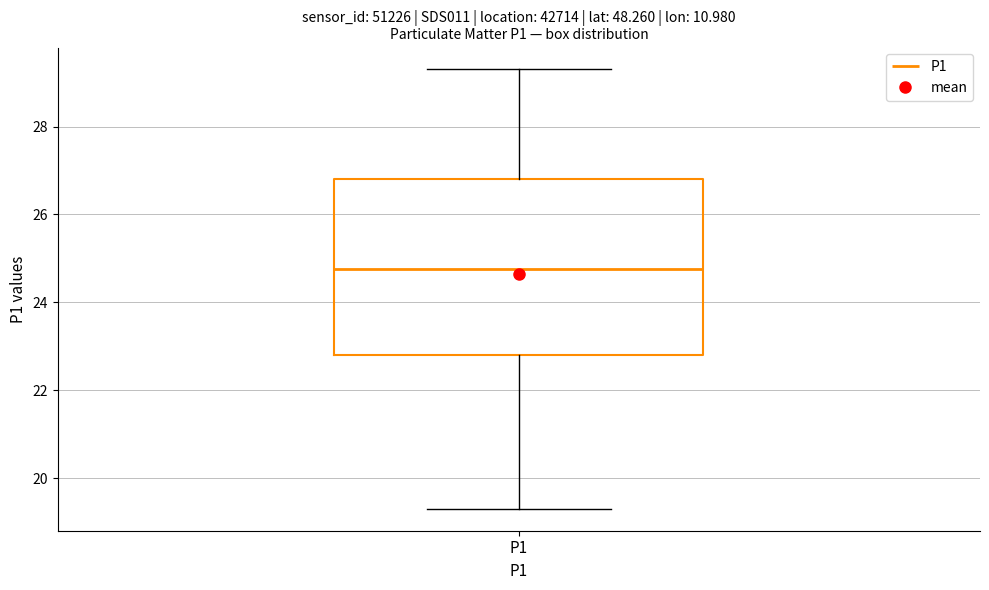

Read this box plot against the y-axis: the position of the median line, the range covered by the box, and the ends of both whiskers. The values are not printed on the chart, so give them approximately, as read against the axis.

median 24.8, box 22.8 to 26.8, whiskers 19.4 to 29.4